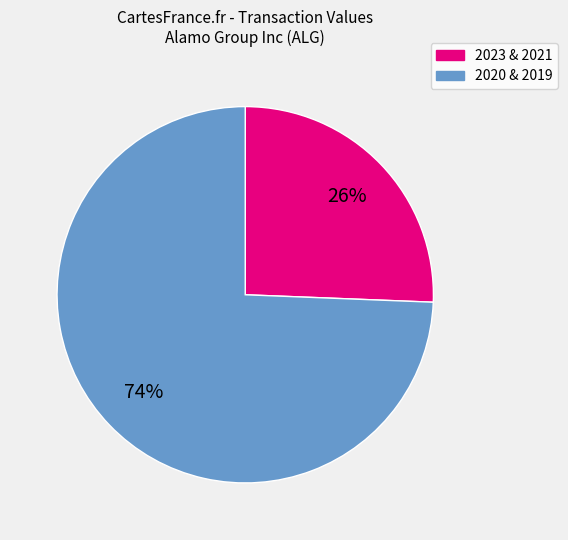

To the nearest percent, what is the average slice percentage?

50%